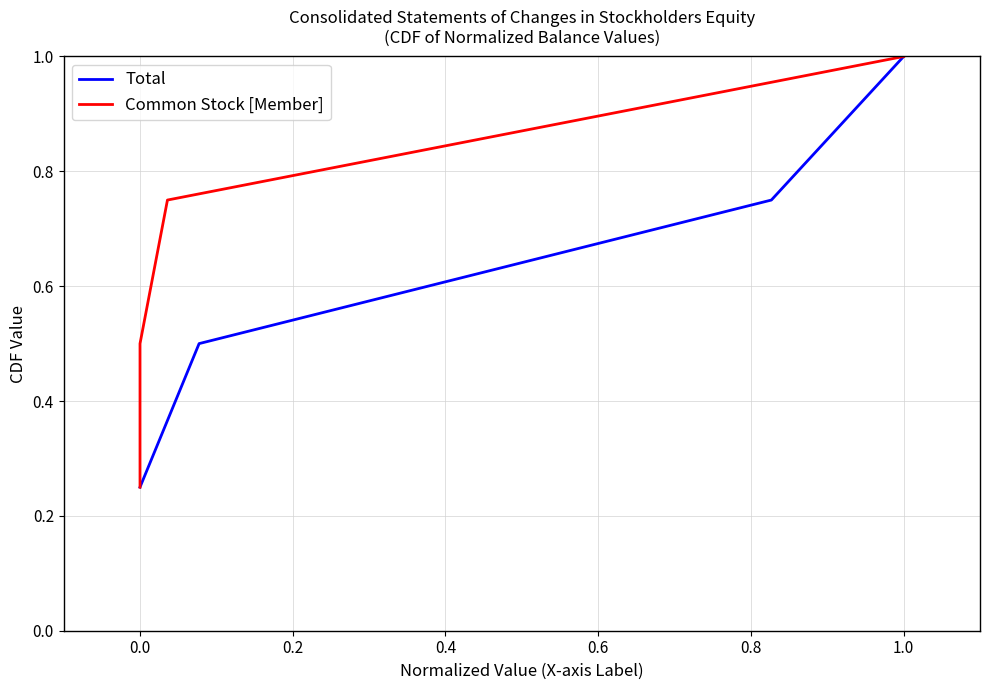

Rank the series by their maximum value, from lowest to highest.

Total, Common Stock [Member]